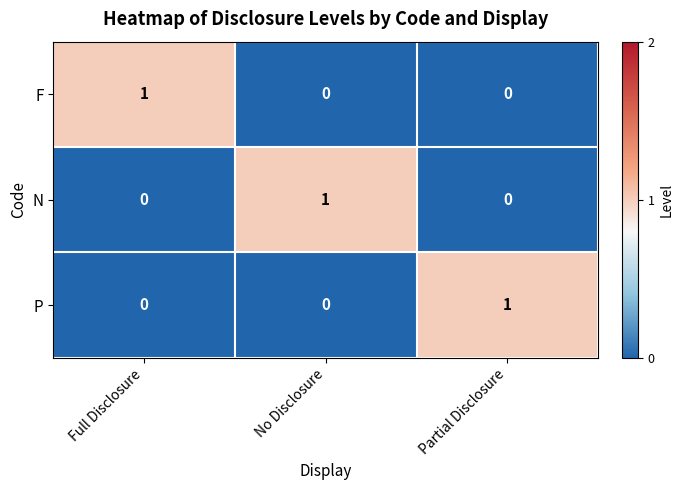

Reading left to right, what are all the values shown in this chart?

F: Full Disclosure=1	No Disclosure=0	Partial Disclosure=0
N: Full Disclosure=0	No Disclosure=1	Partial Disclosure=0
P: Full Disclosure=0	No Disclosure=0	Partial Disclosure=1